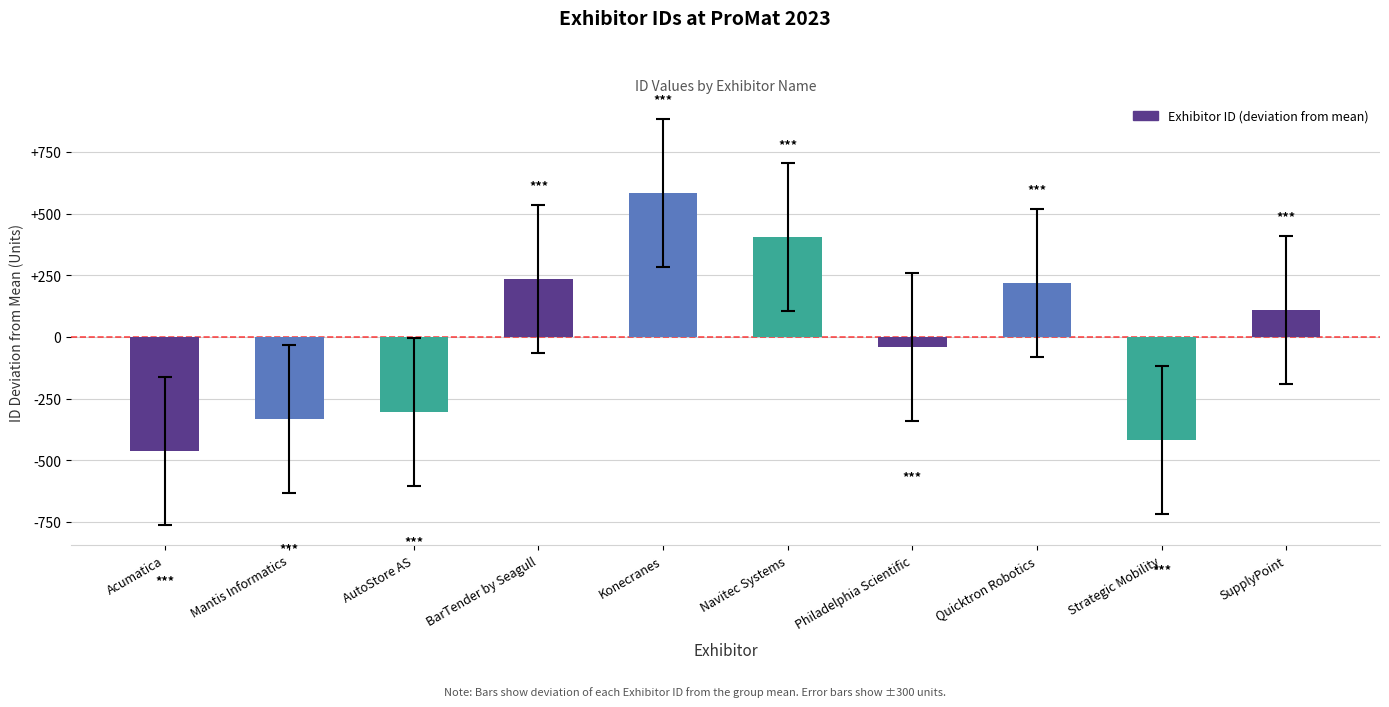

What is the value of the 5th bar from the left?

585.2